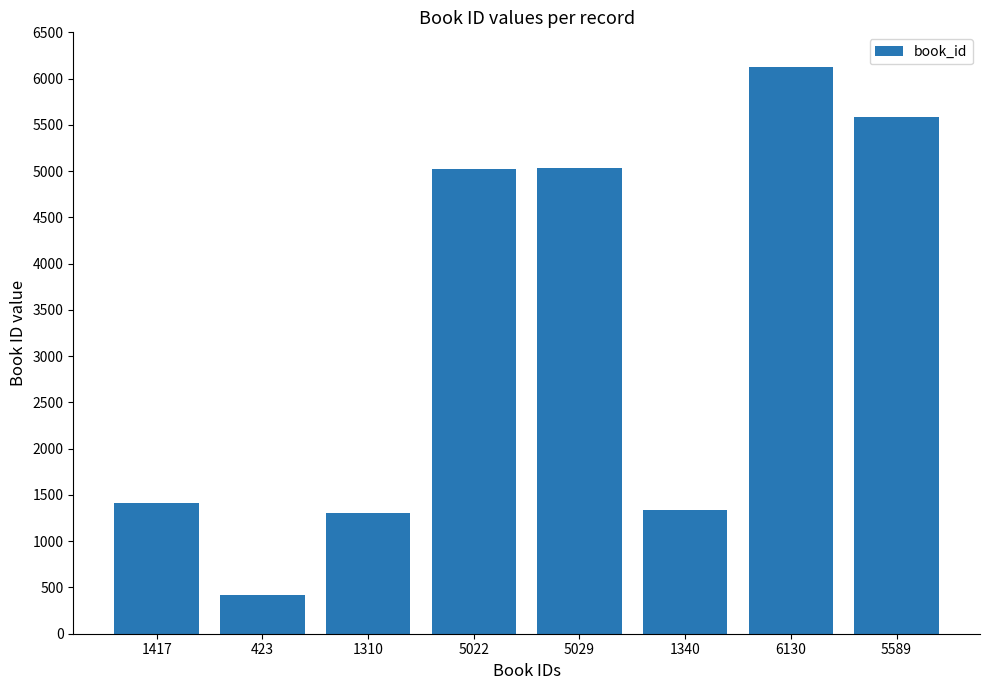

At which category does the chart reach its peak across all series?

6130